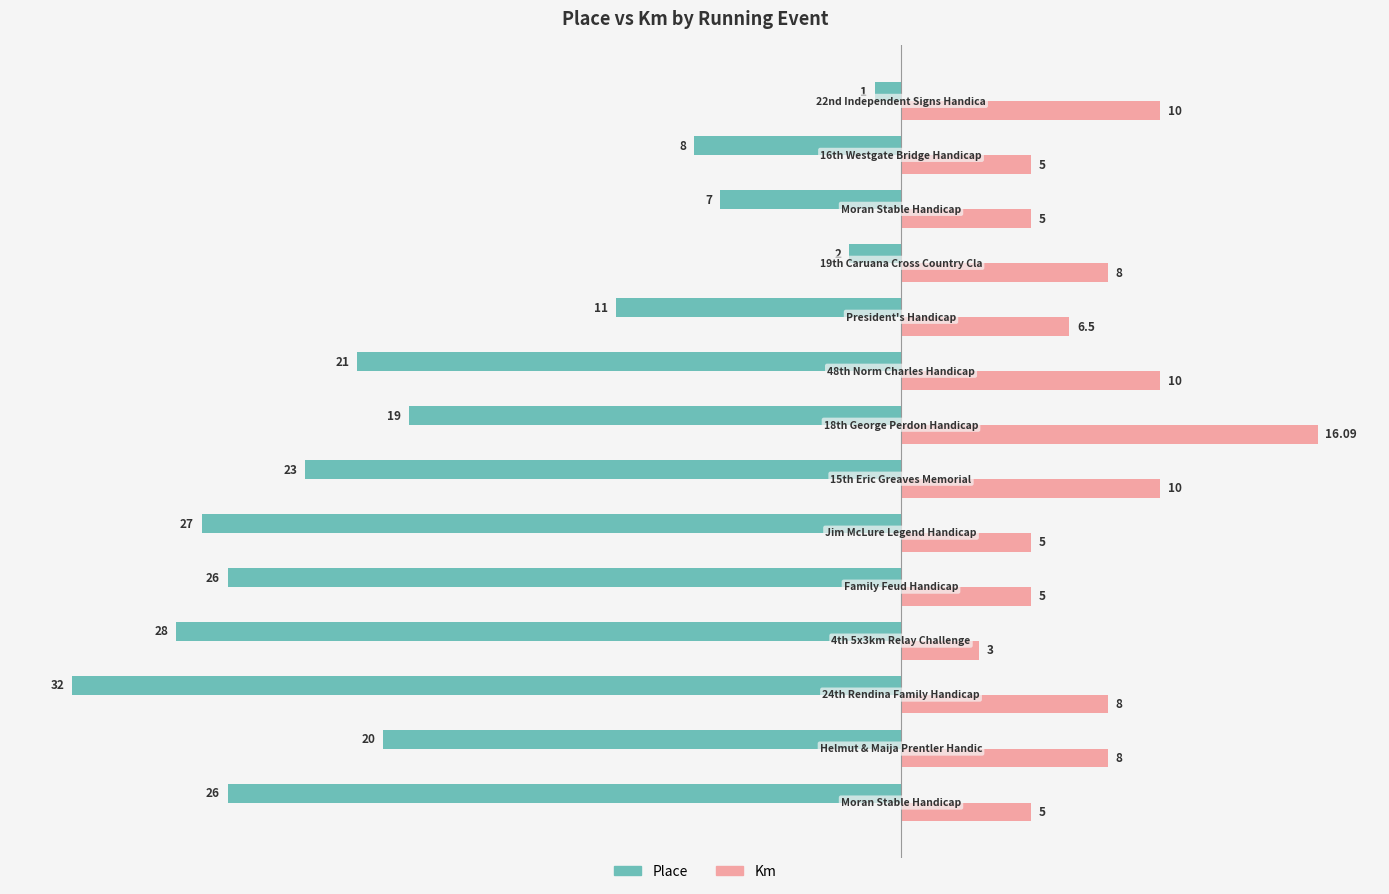

How many distinct data groups are displayed?

2